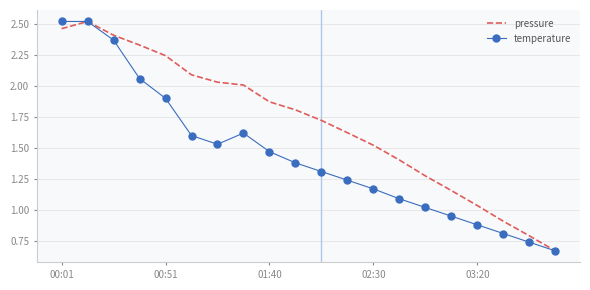

Which series has the largest total across all categories?

pressure